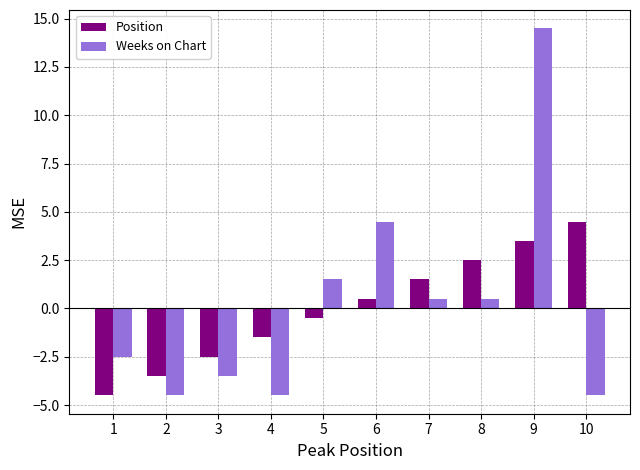

Rank the series at 7 from lowest to highest value.

Weeks on Chart, Position